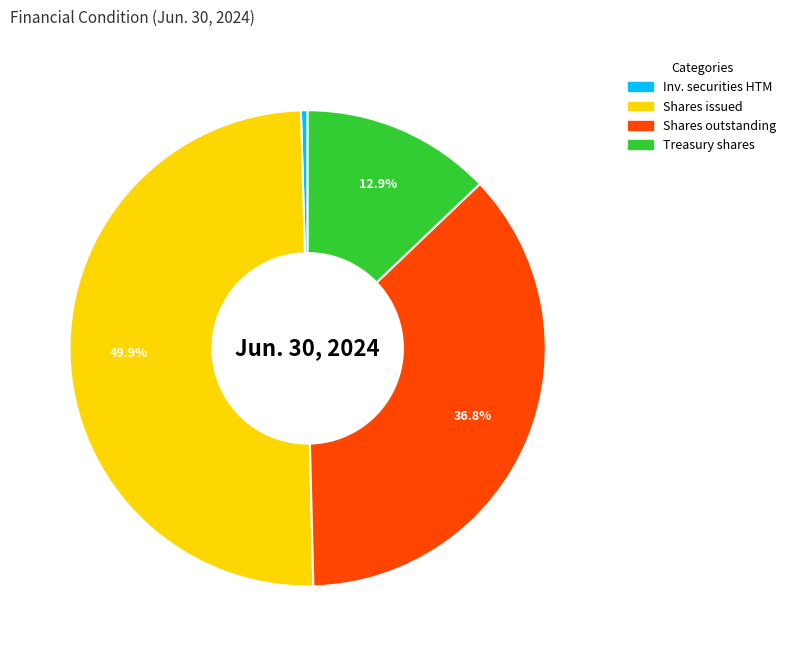

Which has a higher value, Shares outstanding or Treasury shares?

Shares outstanding